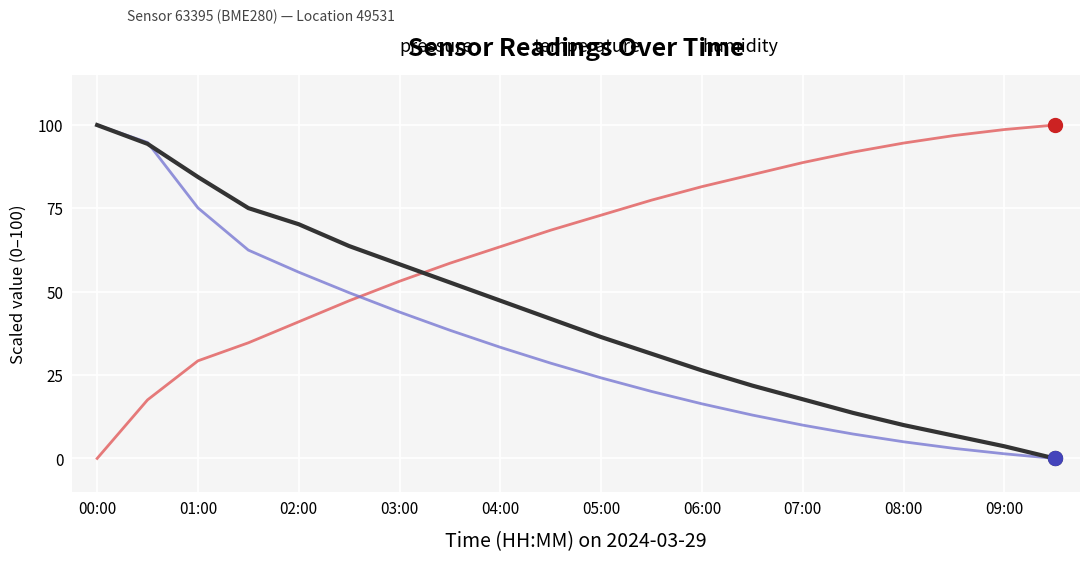

Count the number of data series in this chart.

3